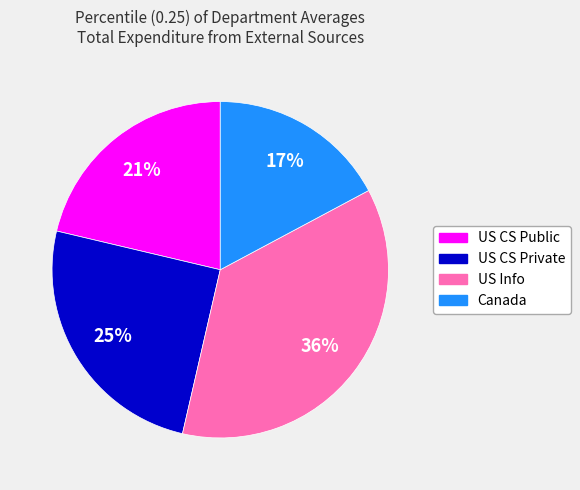

Approximately how many times larger is the value at Canada compared to US CS Public?

0.8